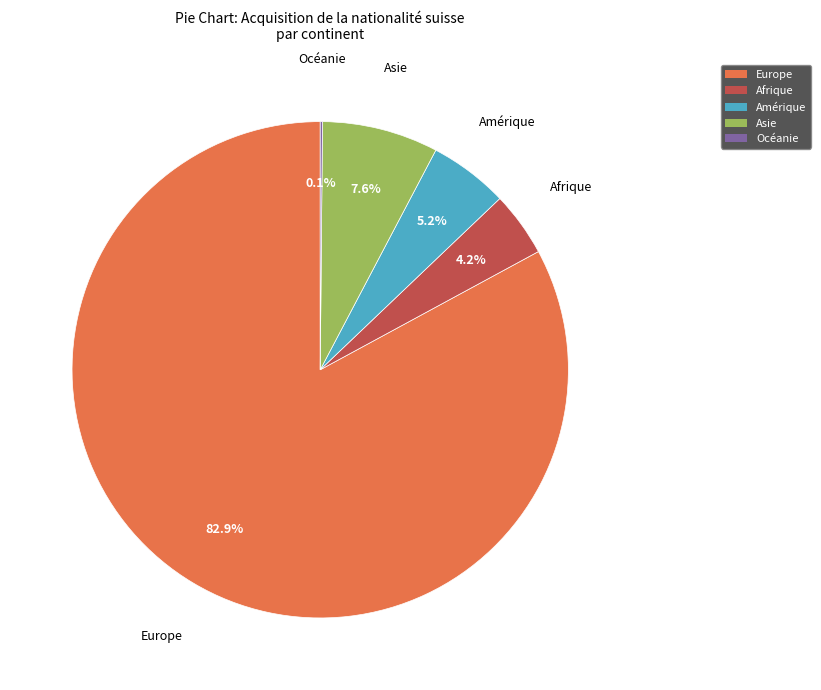

Is the sum of Asie and Amérique greater than half?

No